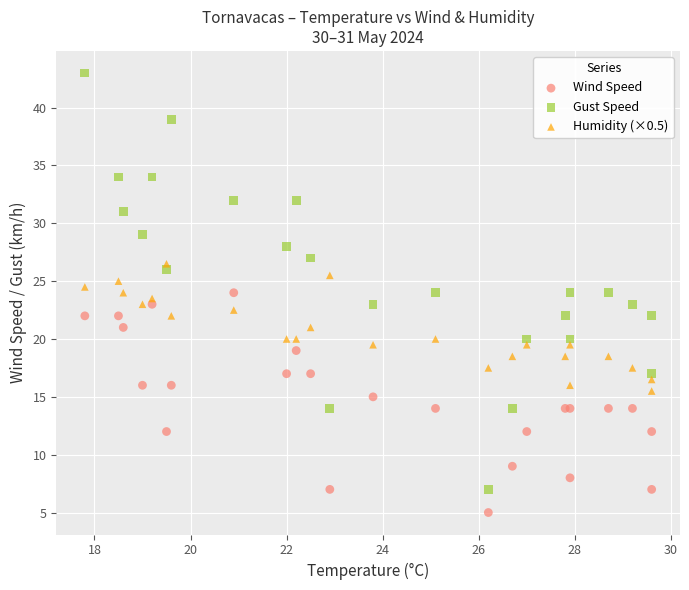

Which series contains the highest Y value?

Gust Speed